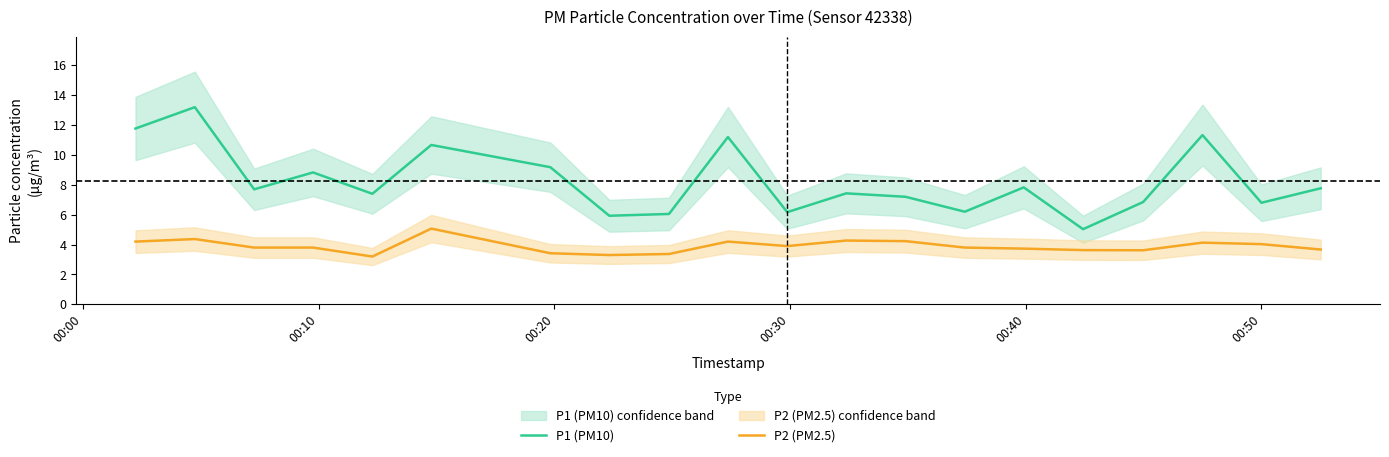

True or false: P2 (PM2.5) and P1 (PM10) intersect in this chart.

False